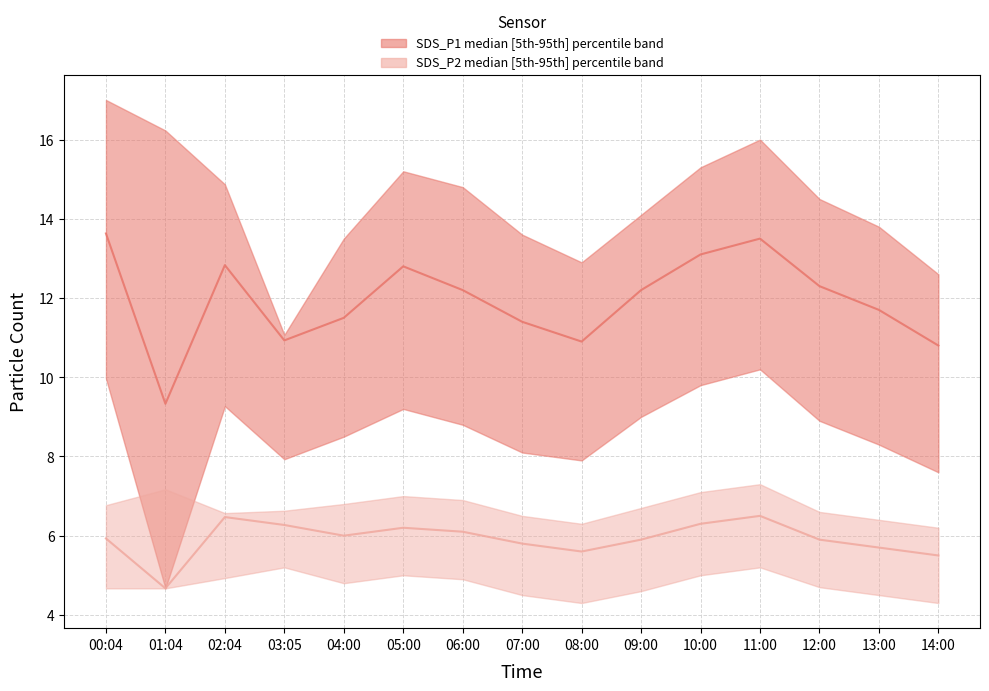

True or false: SDS_P2_median has a value of 8.9 at 00:04.

False